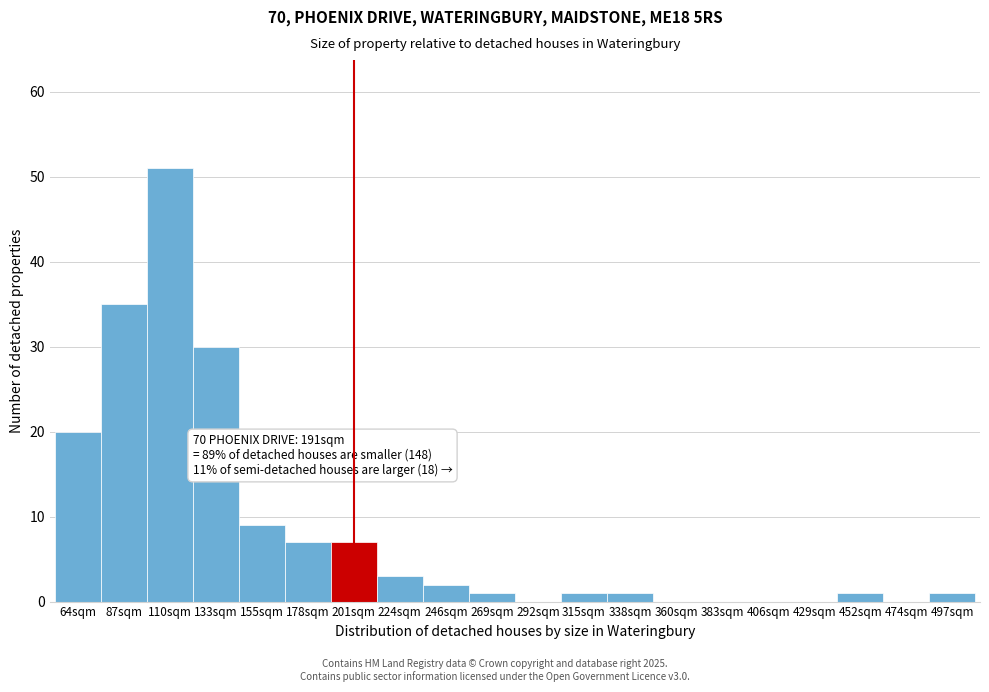

Reading left to right, what are all the values shown in this chart?

64sqm=20	87sqm=35	110sqm=51	133sqm=30	155sqm=9	178sqm=7	201sqm=7	224sqm=3	246sqm=2	269sqm=1	292sqm=0	315sqm=1	338sqm=1	360sqm=0	383sqm=0	406sqm=0	429sqm=0	452sqm=1	474sqm=0	497sqm=1